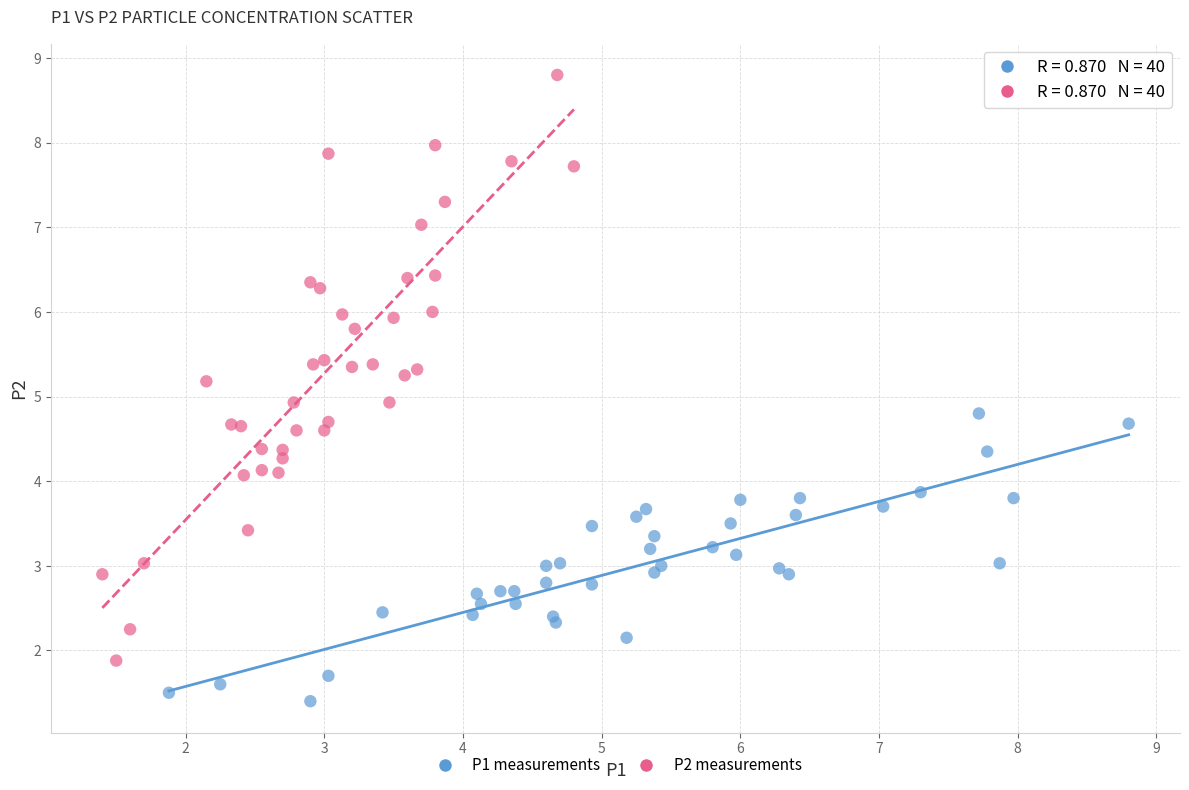

Which series reaches the maximum Y coordinate?

P2 measurements